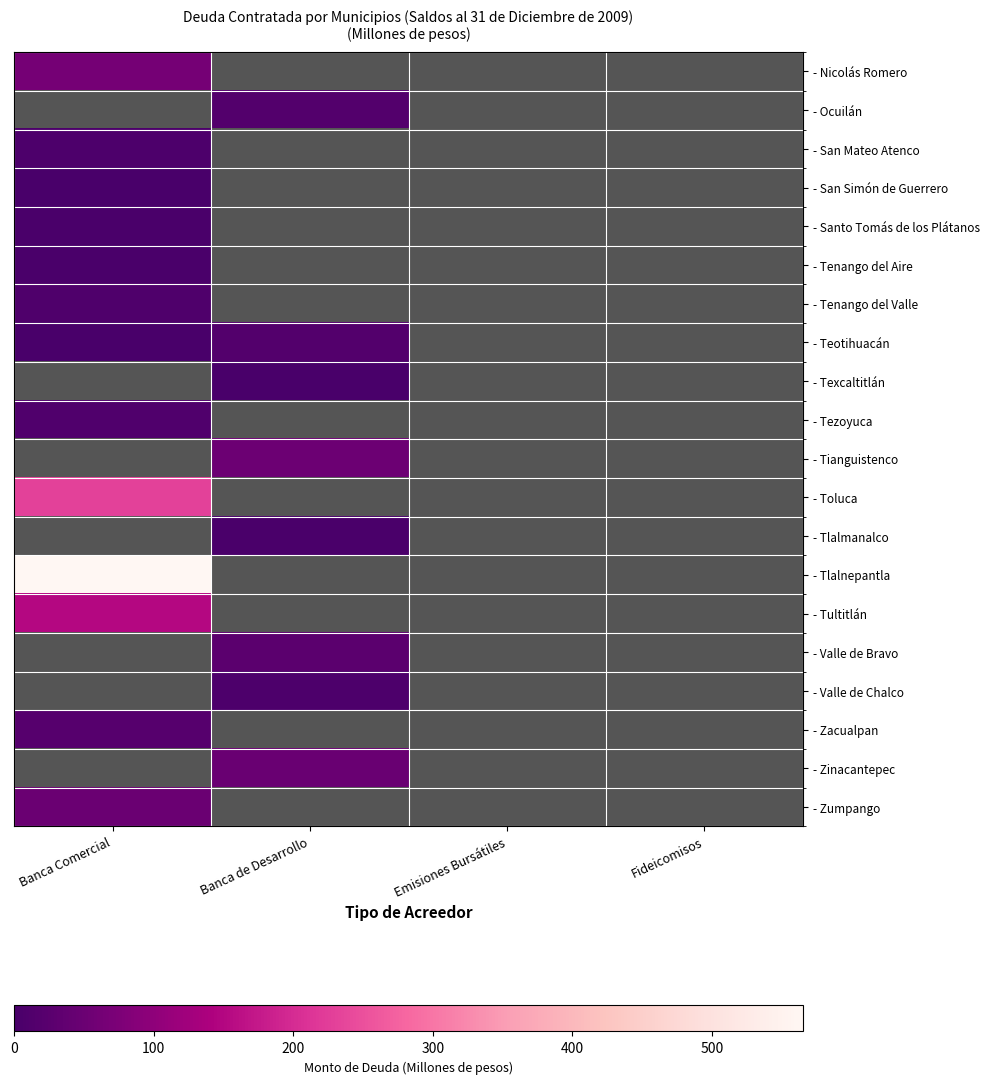

Which series has the widest spread of values?

- Tlalnepantla